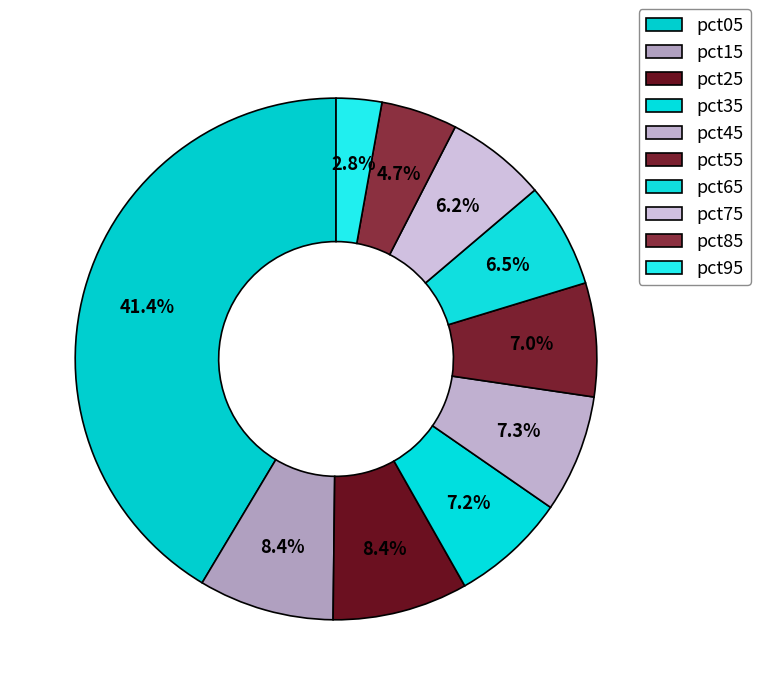

How much of the chart is everything except pct05?

58.6%